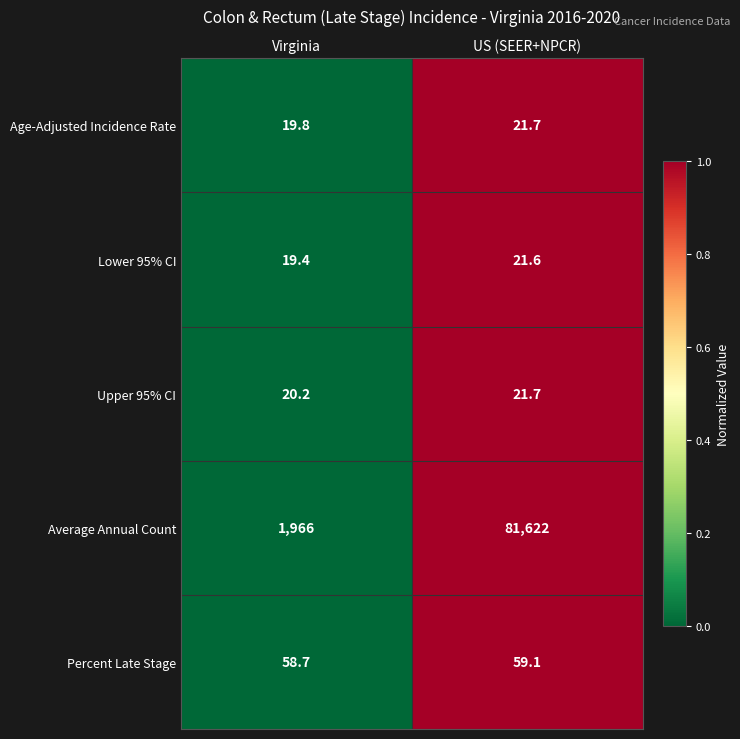

Which series has the largest total across all categories?

Average Annual Count